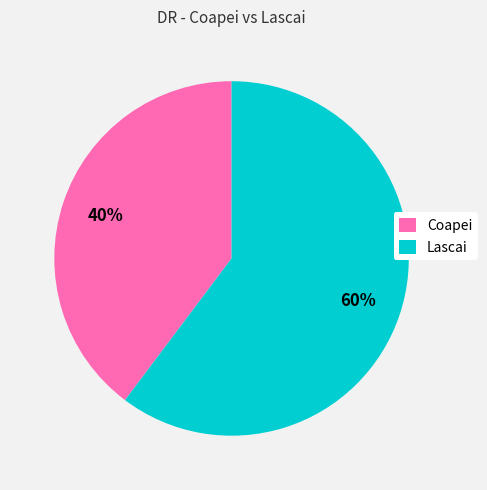

Is it true that Coapei is 40% of the pie?

True